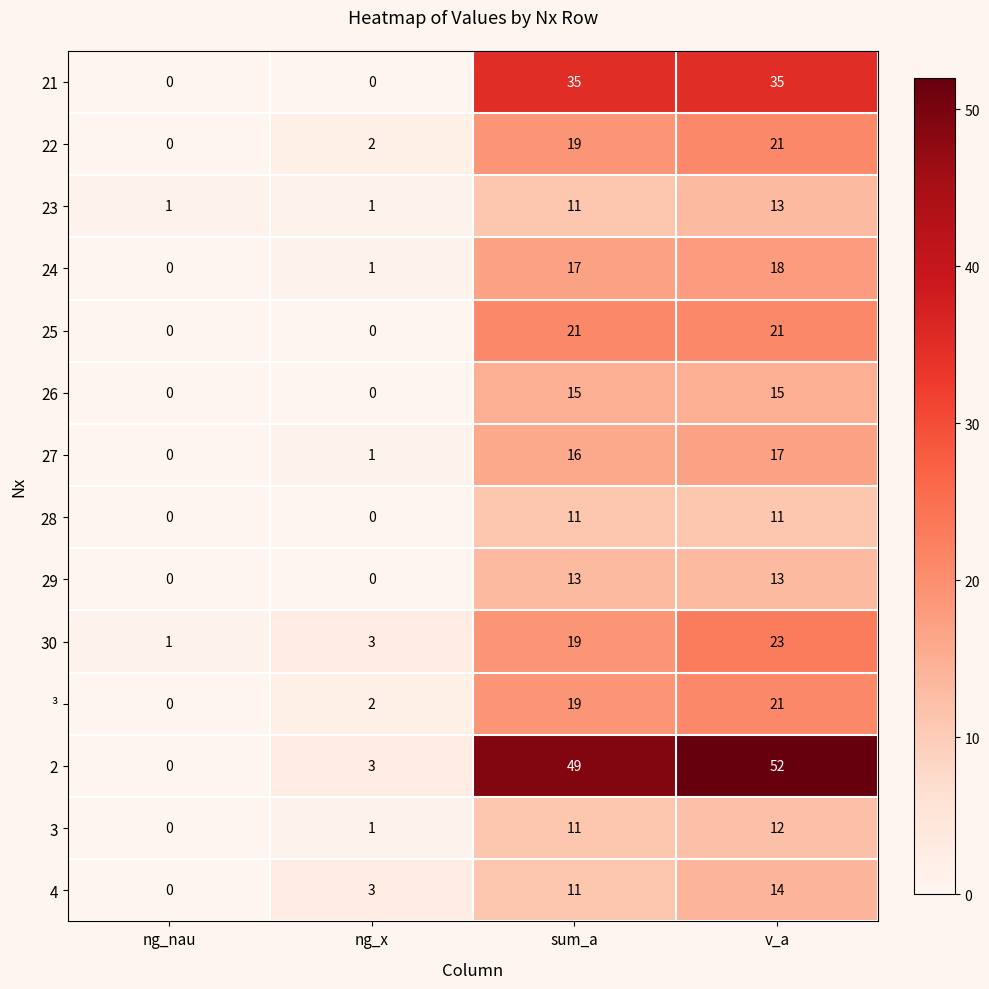

Between sum_a and v_a, which series saw the biggest shift?

30